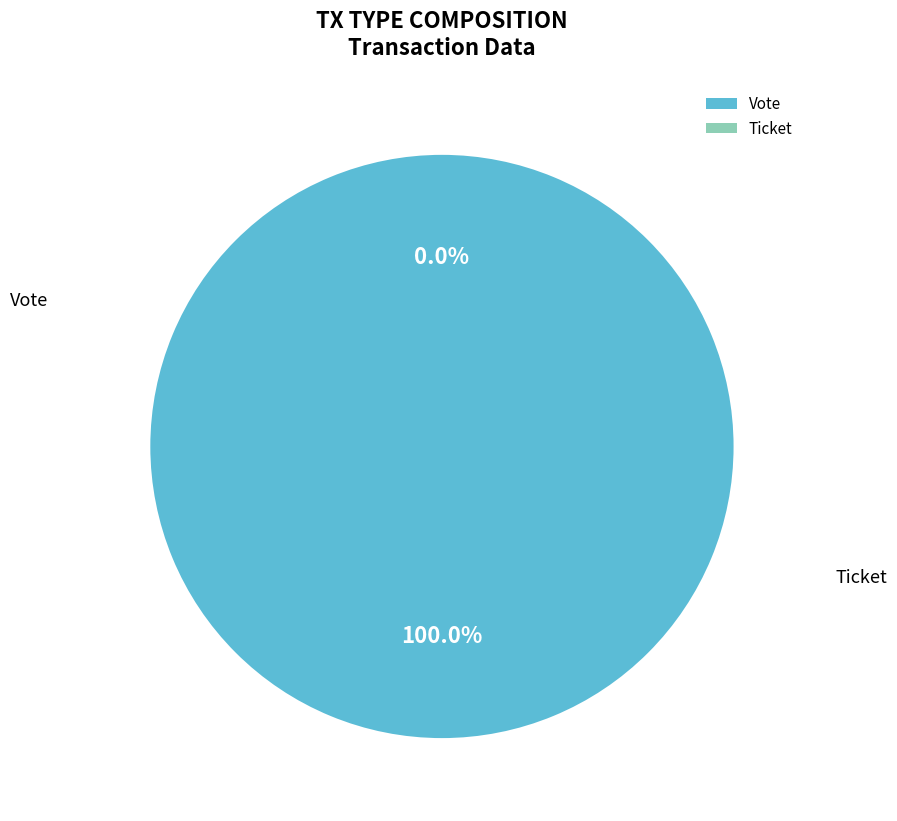

Count the number of slices in the pie.

2